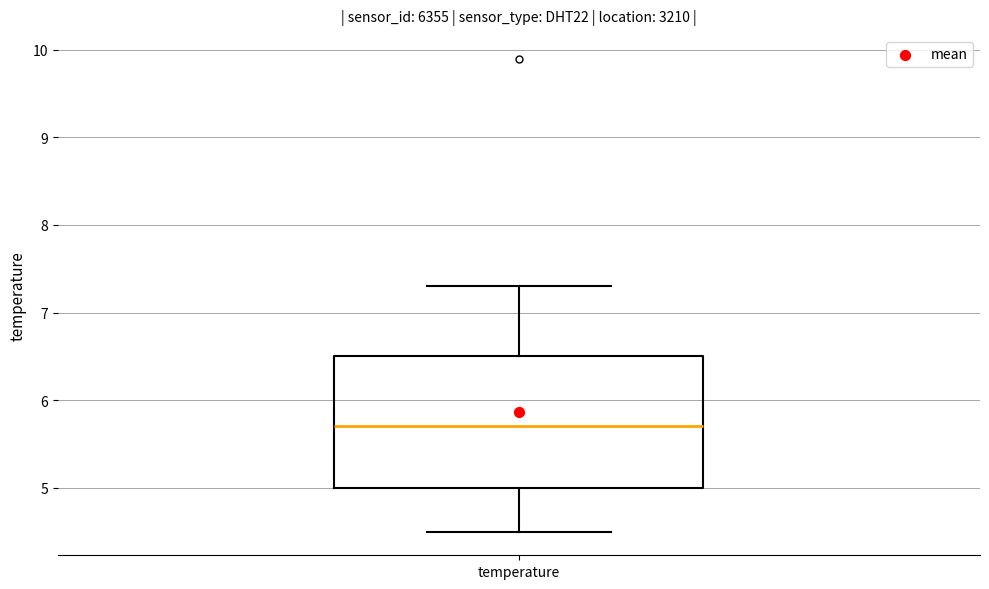

Where does the lower whisker of the box for temperature end on the y-axis? The values are not printed on the chart, so give them approximately, as read against the axis.

4.5